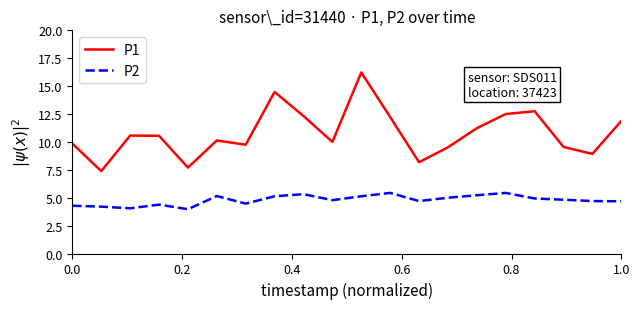

What is the sum of all P2 values?

95.8